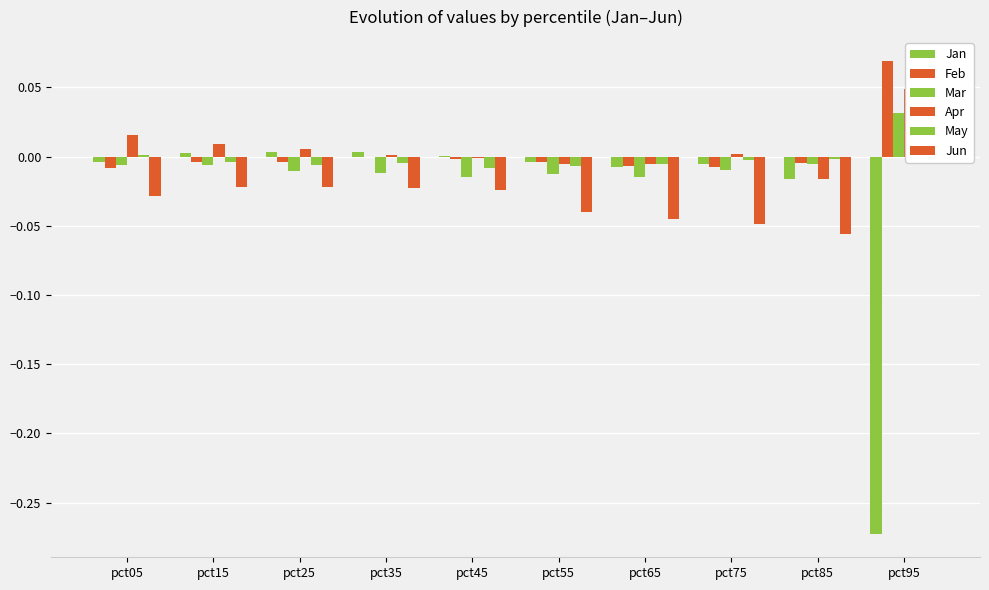

Reading left to right, list all the values displayed in this chart.

Jan: -0.0	0.0	0.0	0.0	0.0	-0.0	-0.0	-0.0	-0.0	-0.3
Feb: -0.0	-0.0	-0.0	0.0	-0.0	-0.0	-0.0	-0.0	-0.0	0.1
Mar: -0.0	-0.0	-0.0	-0.0	-0.0	-0.0	-0.0	-0.0	-0.0	0.0
Apr: 0.0	0.0	0.0	0.0	-0.0	-0.0	-0.0	0.0	-0.0	0.0
May: 0.0	-0.0	-0.0	-0.0	-0.0	-0.0	-0.0	-0.0	-0.0	0.0
Jun: -0.0	-0.0	-0.0	-0.0	-0.0	-0.0	-0.0	-0.0	-0.1	0.0